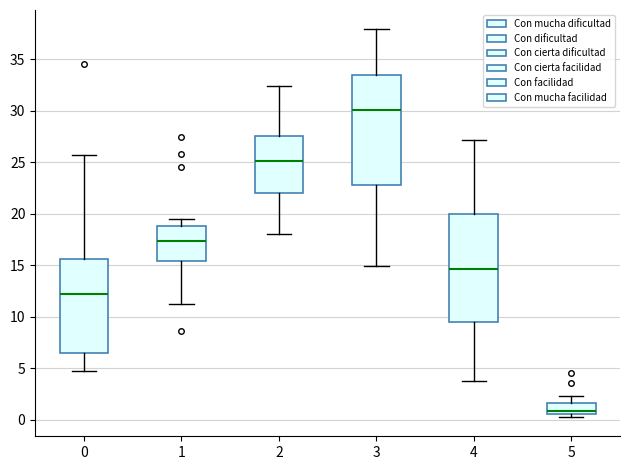

Which box's median line is the lowest?

5